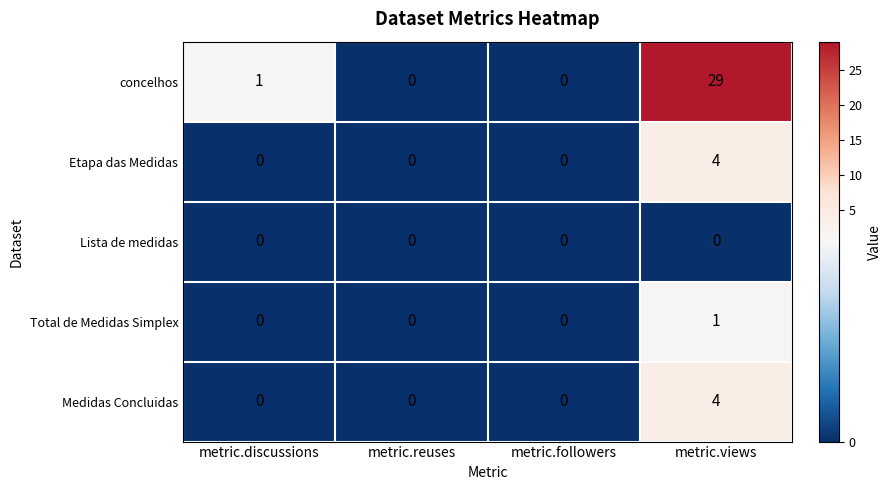

Which series has the largest range (max minus min)?

concelhos